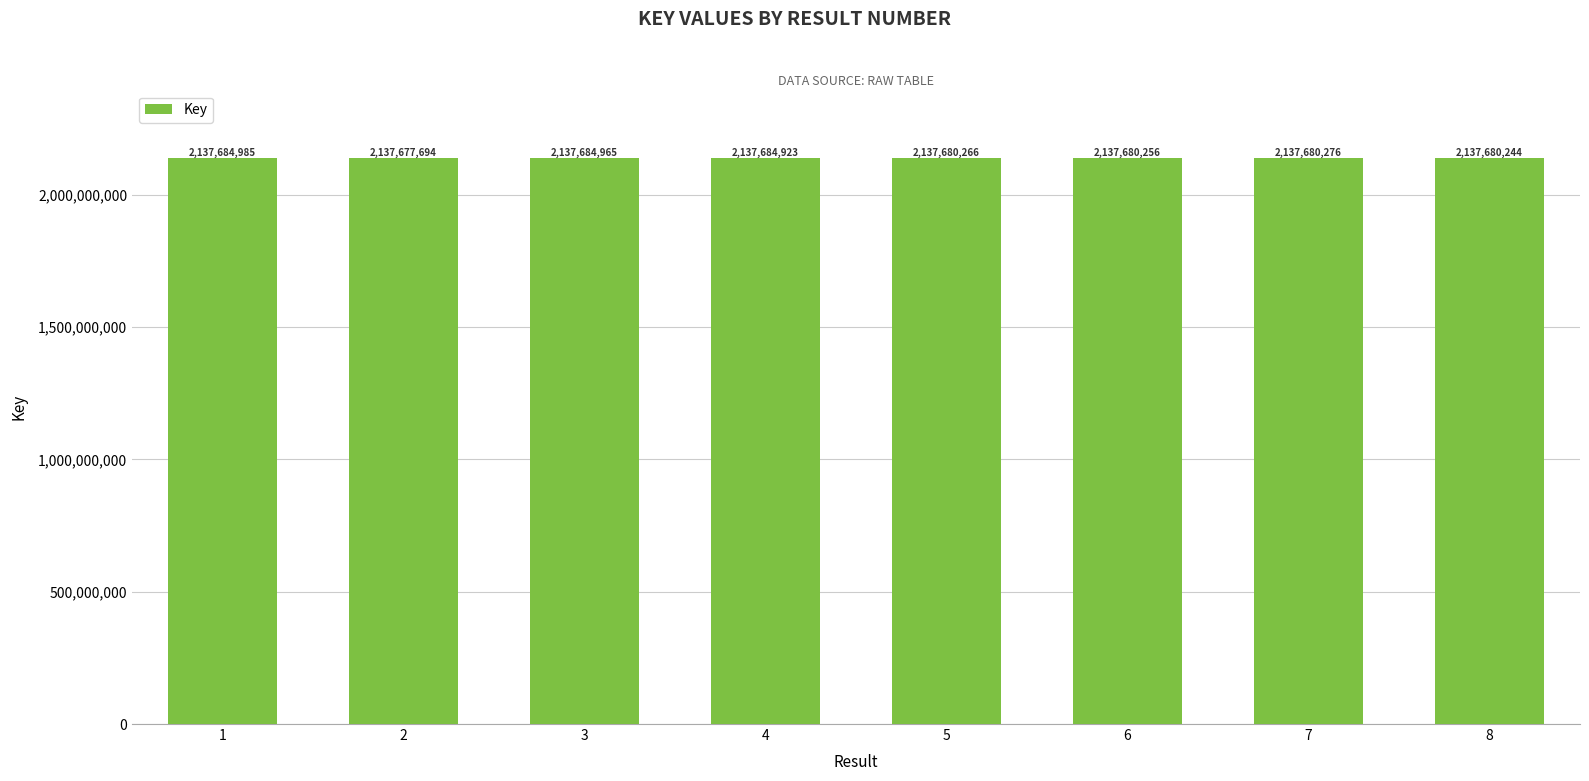

Reading left to right, list all the values displayed in this chart.

1=2137684985	2=2137677694	3=2137684965	4=2137684923	5=2137680266	6=2137680256	7=2137680276	8=2137680244